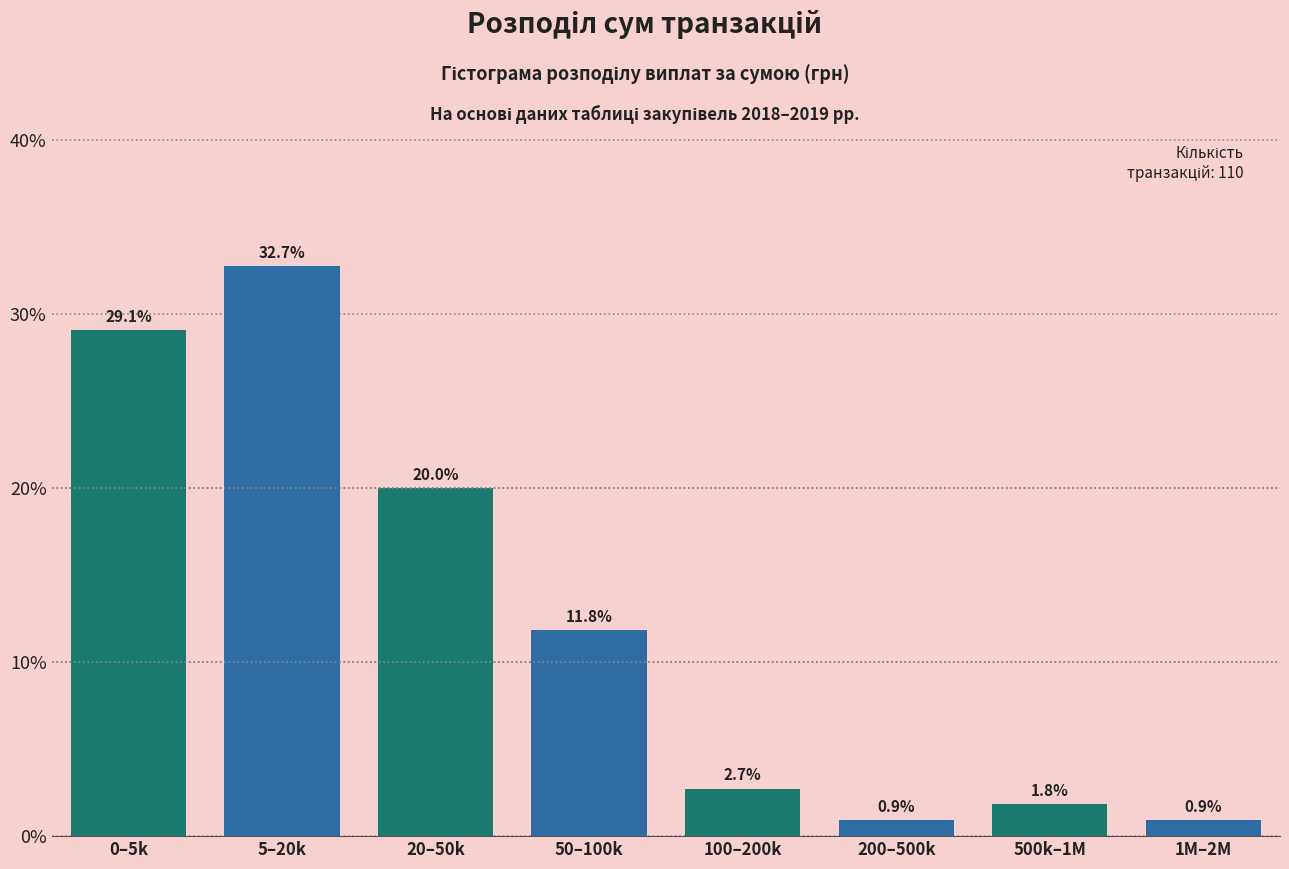

Reading right to left, transcribe all the data shown in this chart.

0.9	1.8	0.9	2.7	11.8	20.0	32.7	29.1